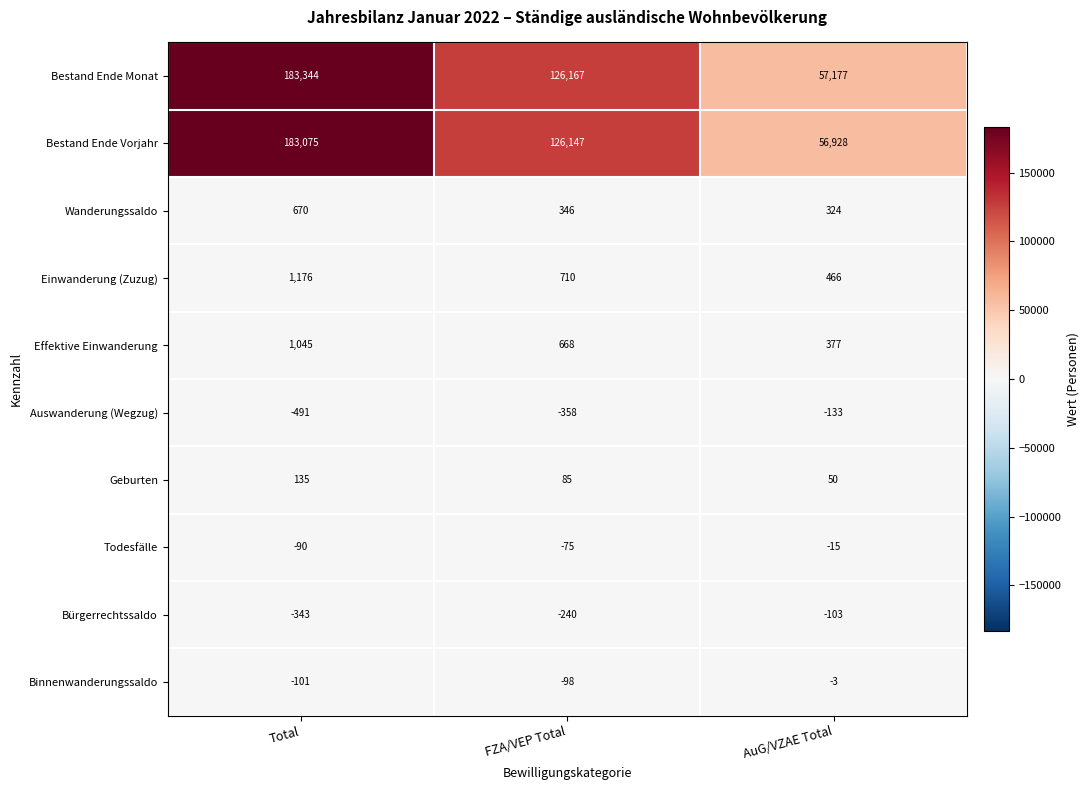

List the labels in order of Bürgerrechtssaldo value, largest first.

AuG/VZAE Total, FZA/VEP Total, Total